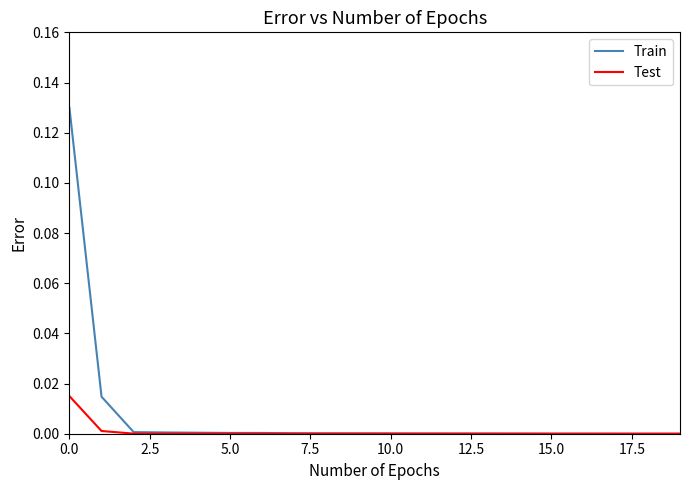

Which series has the largest total across all categories?

Train